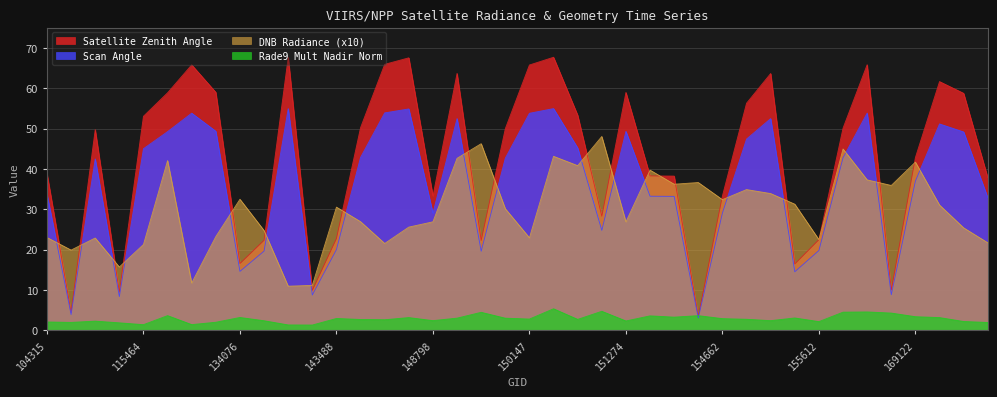

Count the number of data series in this chart.

4